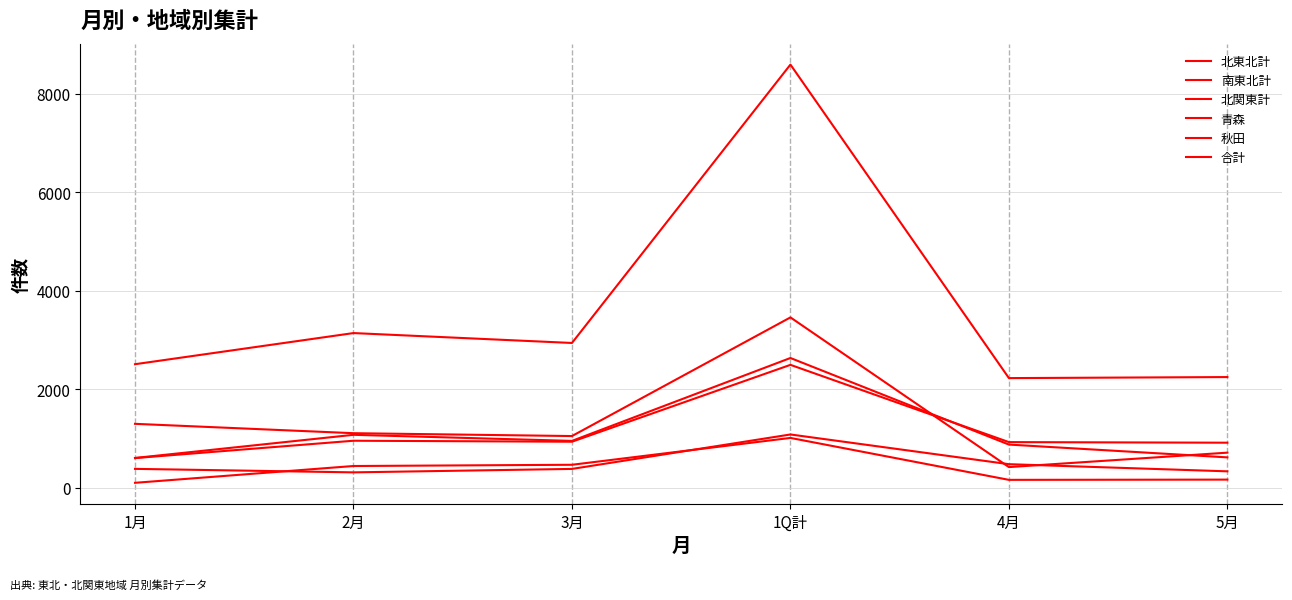

True or false: 北関東計 has a value of 409 at 3月.

False